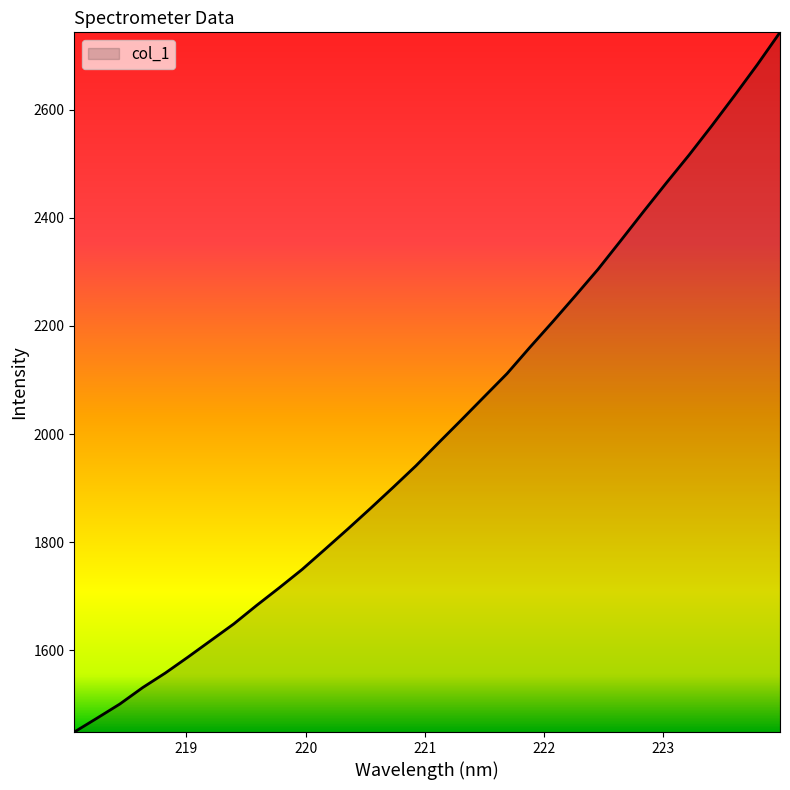

Count the number of values greater than 1984.

16